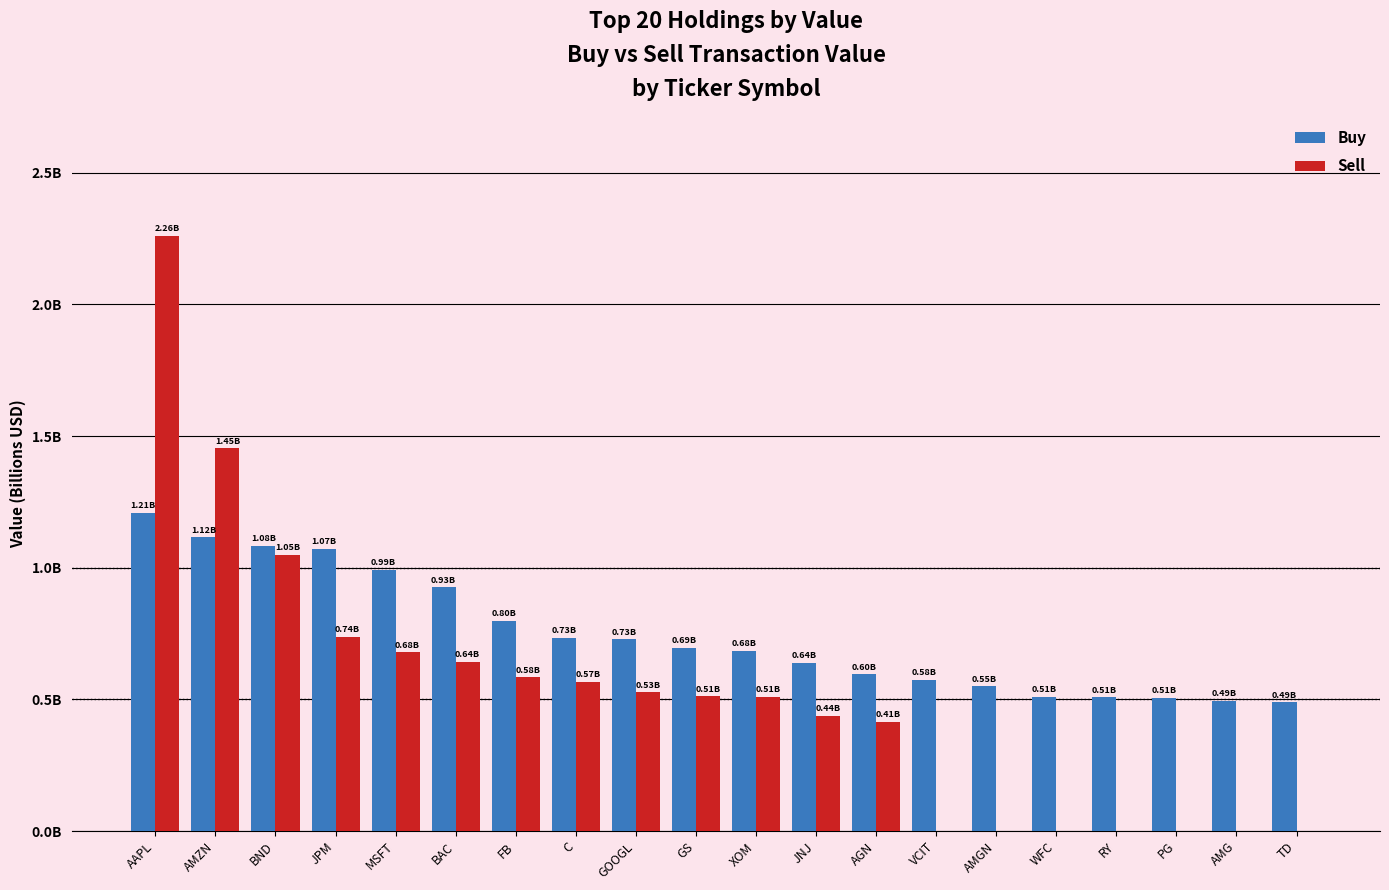

What are all the series names shown in the legend?

Buy, Sell